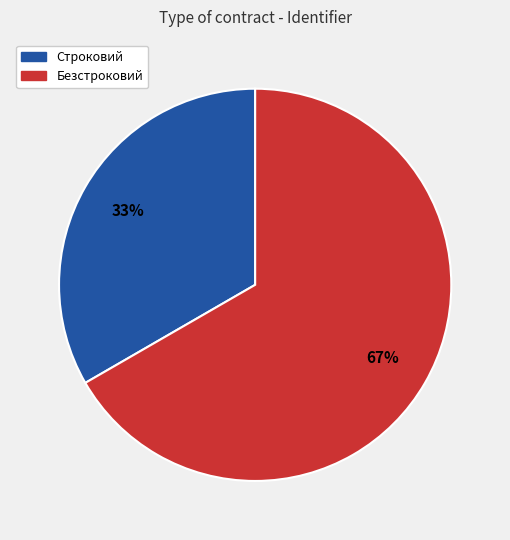

Is it true that Безстроковий is 67% of the pie?

True